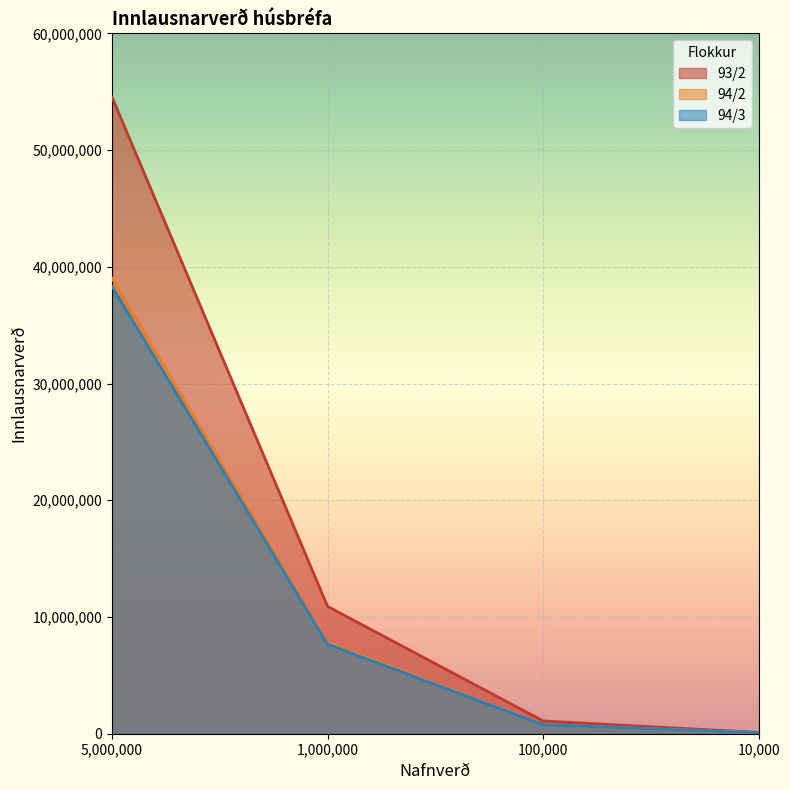

Which series has the largest total across all categories?

93/2